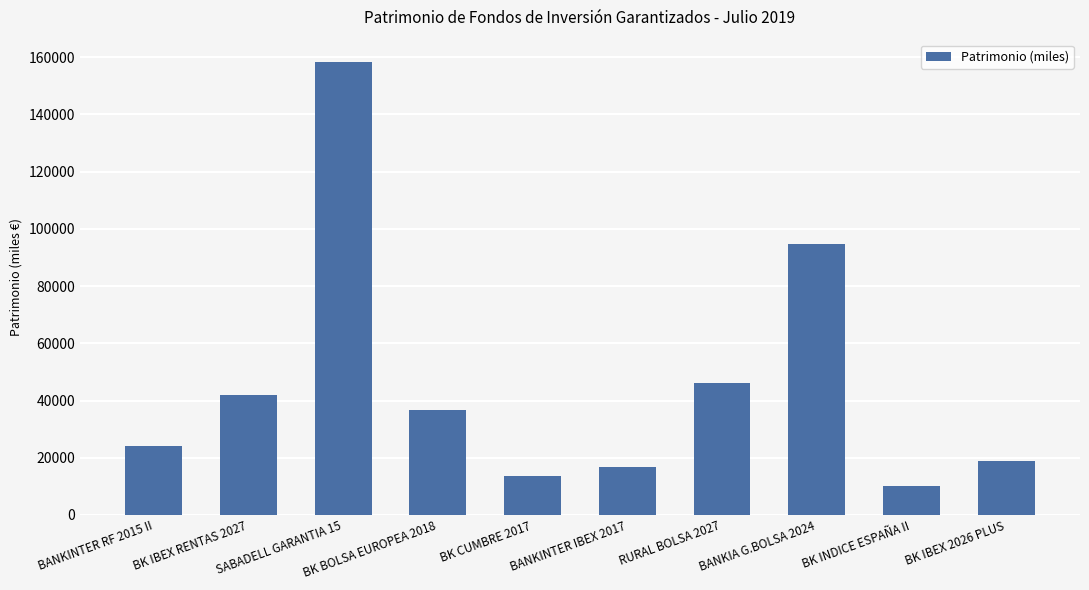

Where is the data nearest to the value 84087?

BANKIA G.BOLSA 2024